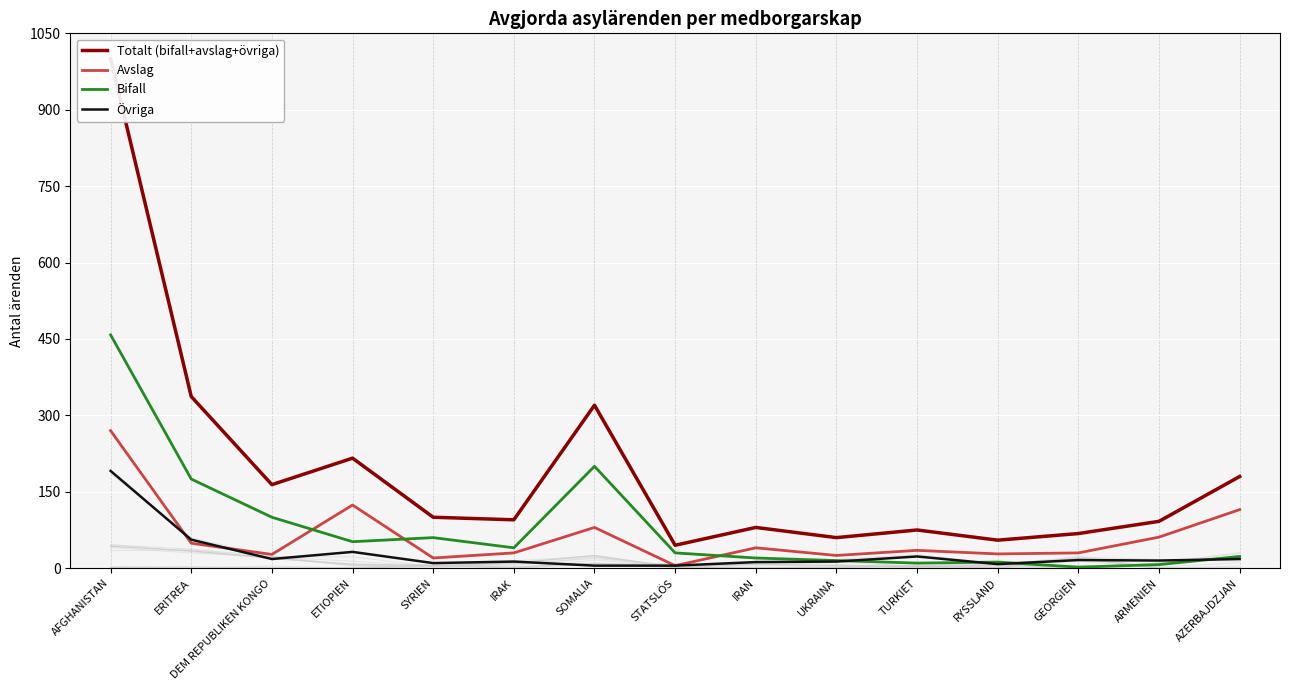

What is the difference between the maximum and second lowest values in the Totalt (bifall+avslag+övriga) series?

945